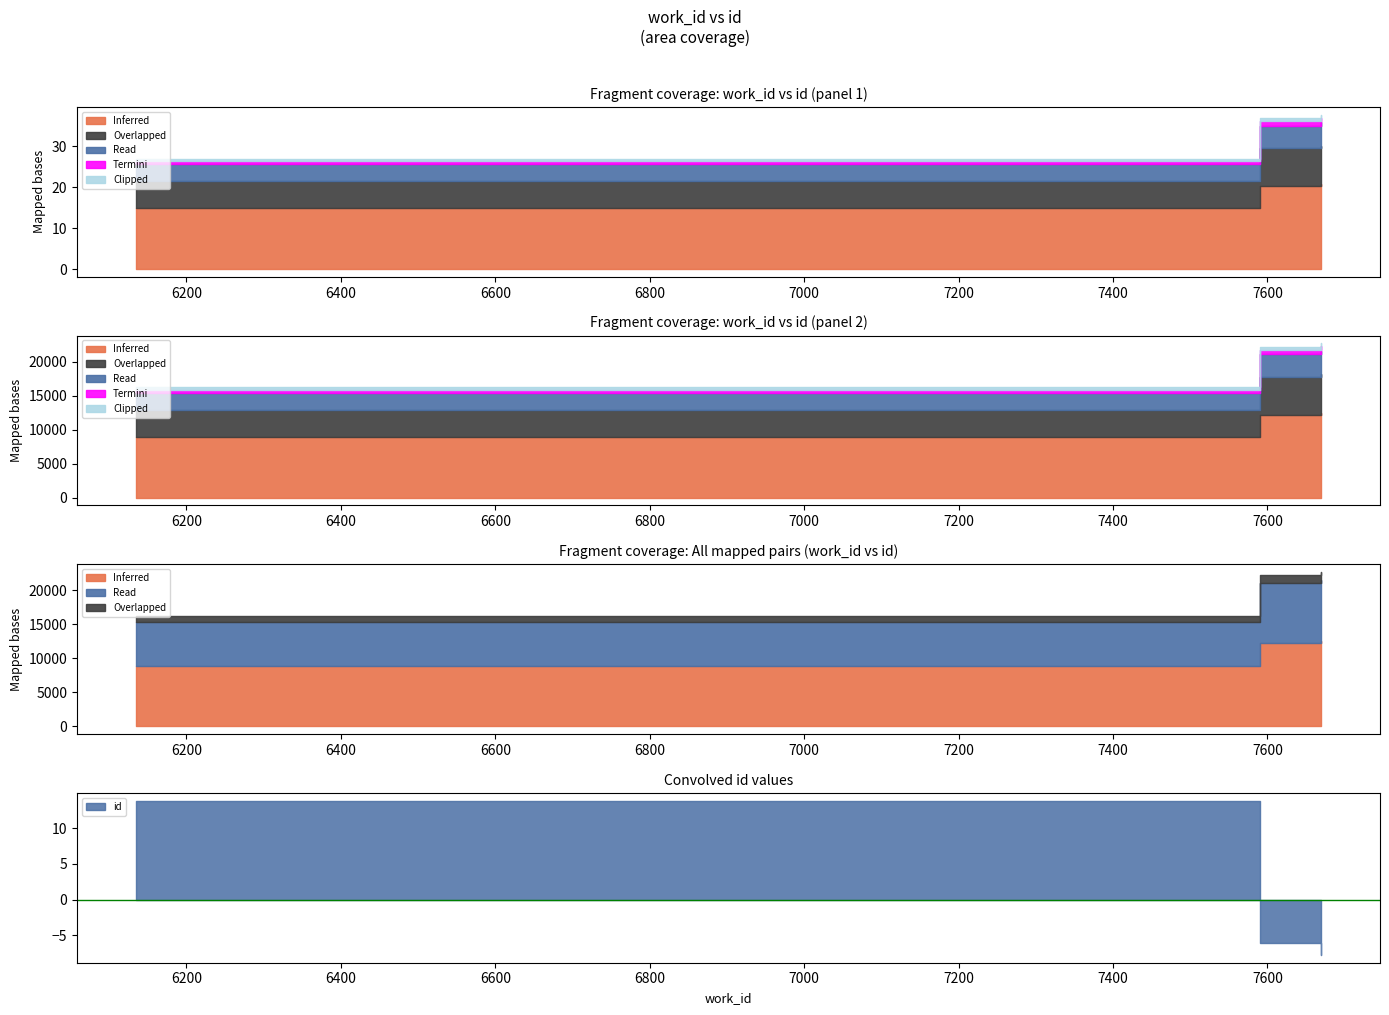

What is the sum of the values at 7590 and 7669?

44849